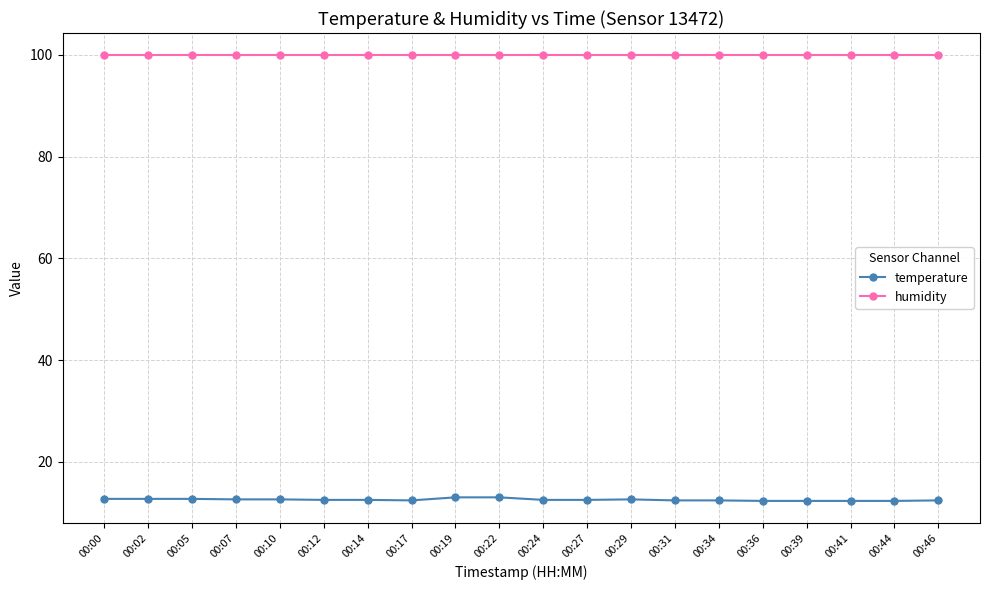

Rank the series at 00:27 from lowest to highest value.

temperature, humidity